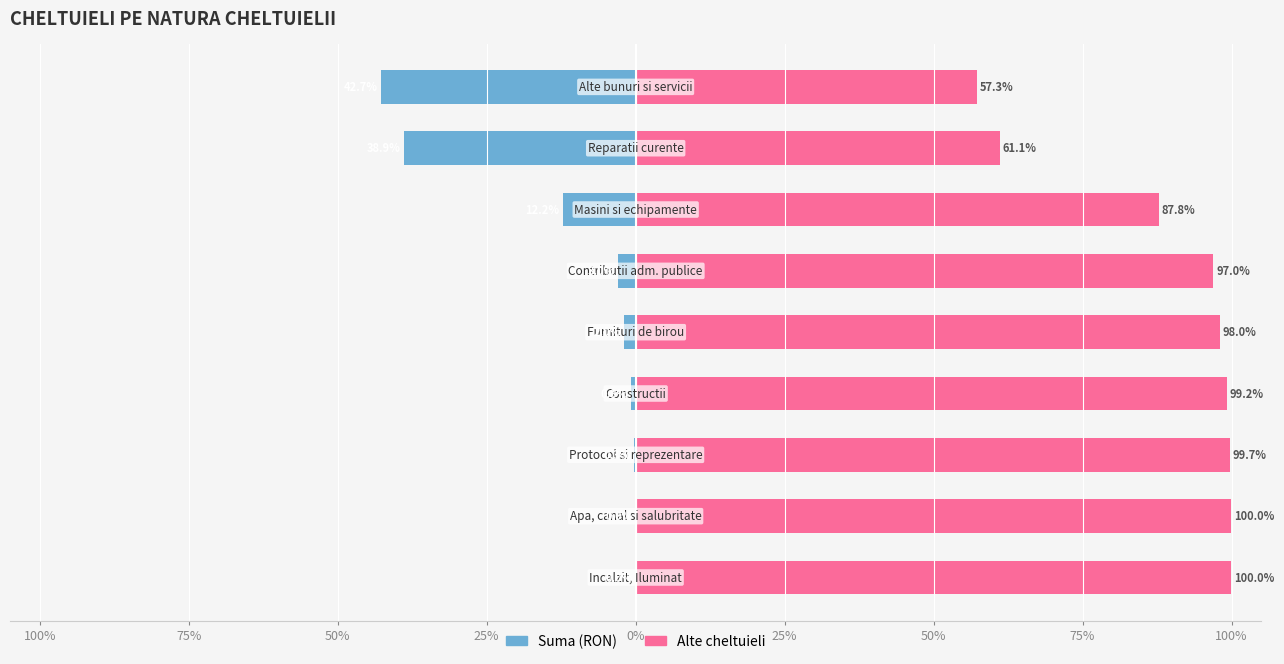

Between 100% and 75%, which series saw the biggest shift?

Suma (RON)